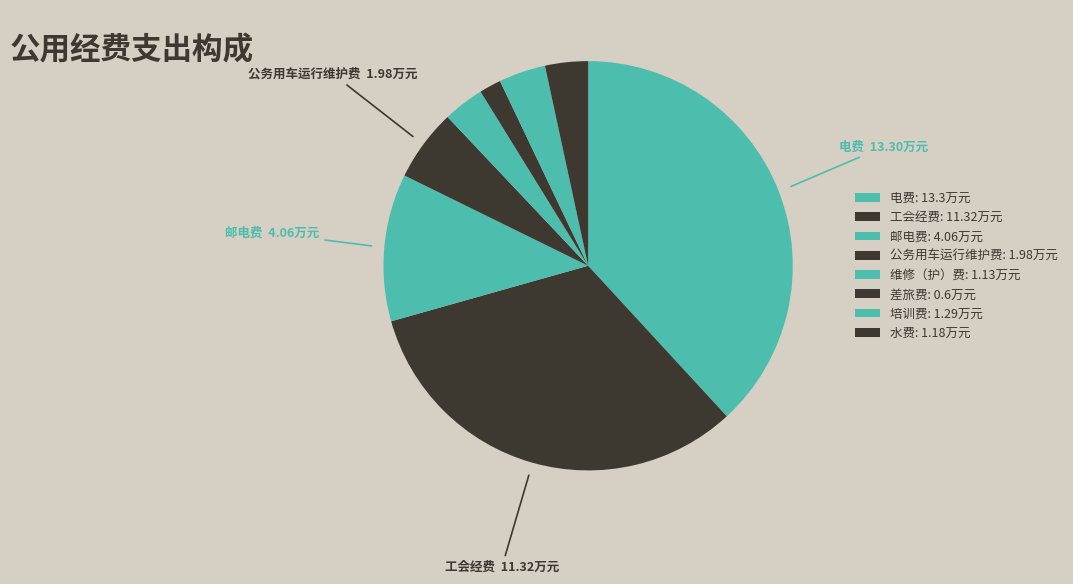

How much of the chart is everything except 差旅费?

98.3%